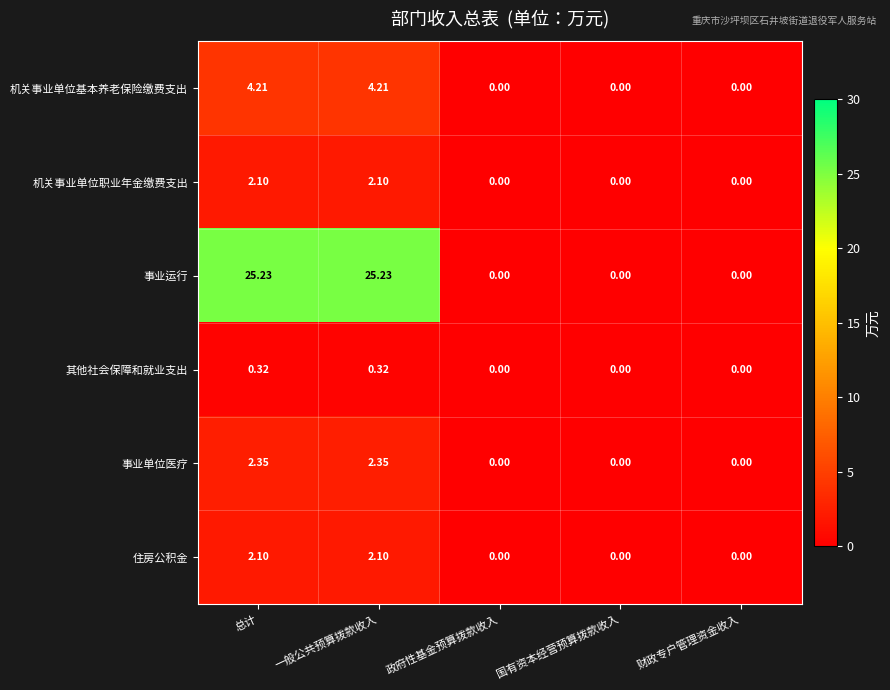

Which series has the widest spread of values?

事业运行